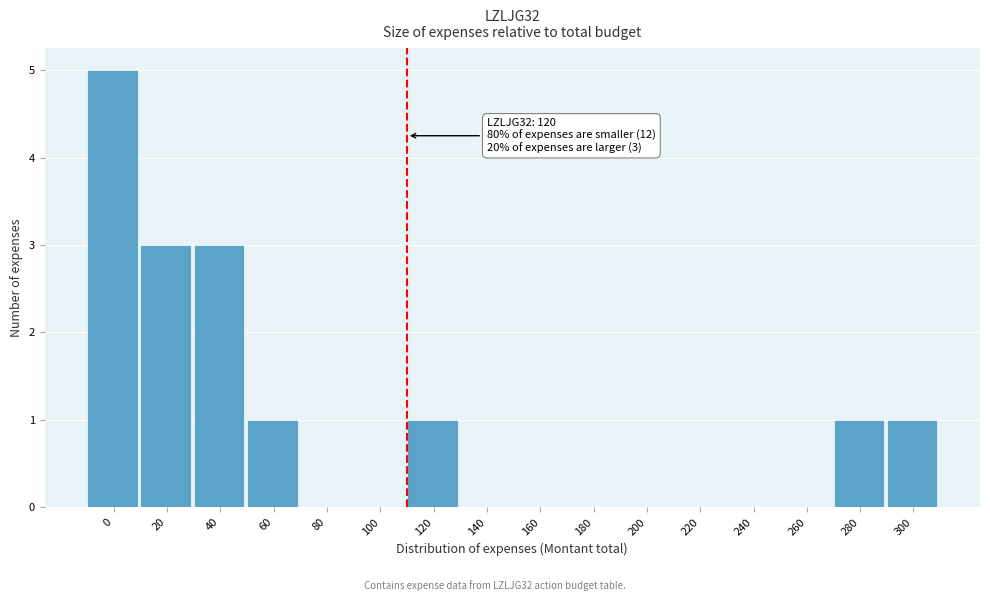

Reading right to left, extract all data points from this chart.

300=1	280=1	260=0	240=0	220=0	200=0	180=0	160=0	140=0	120=1	100=0	80=0	60=1	40=3	20=3	0=5